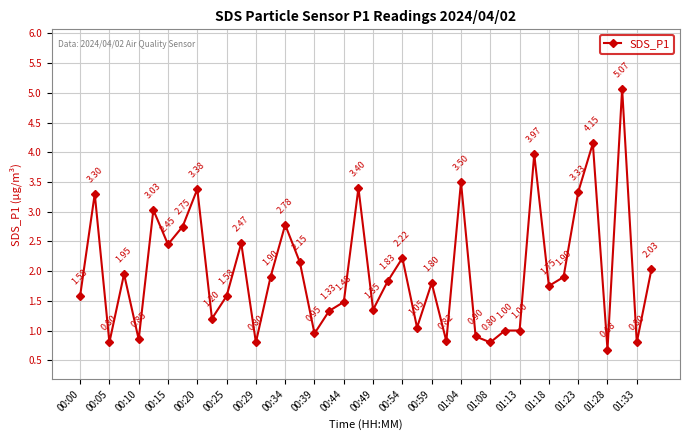

What is the sum of all values?

80.1